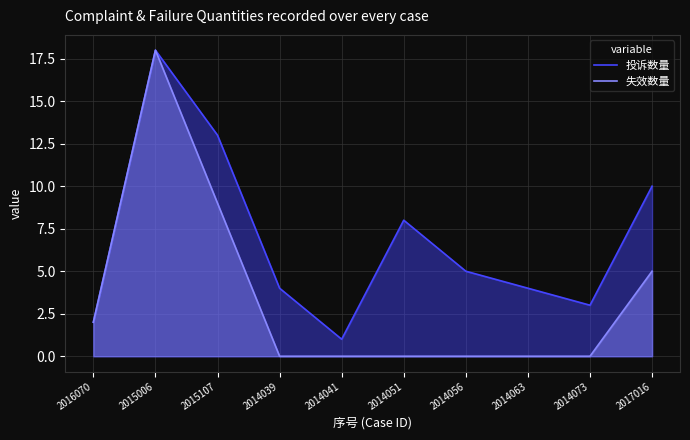

What are all the series names shown in the legend?

投诉数量, 失效数量